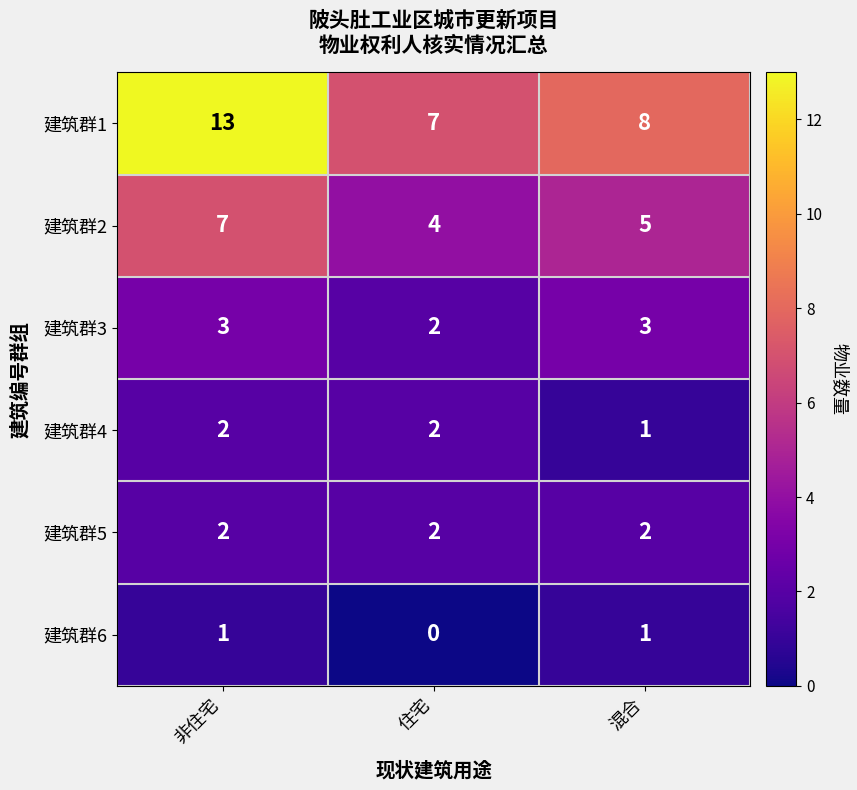

What is the sum of the 建筑群4 values at 非住宅 and 混合?

3